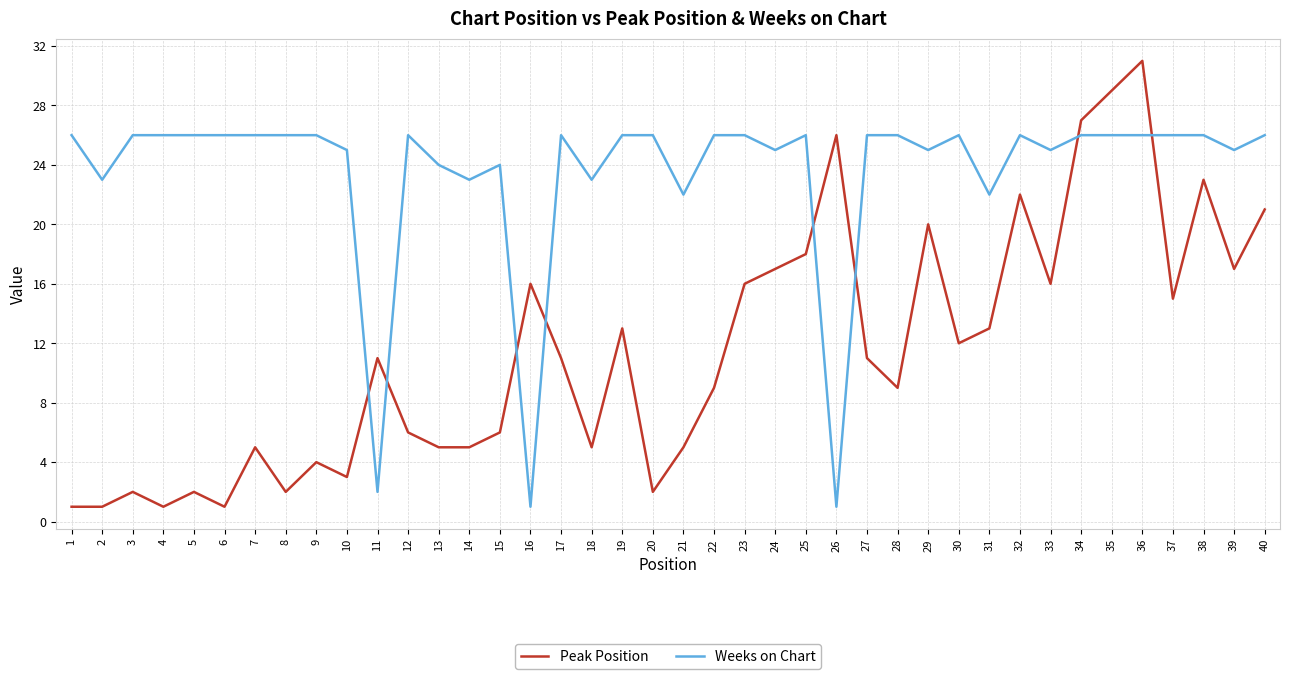

Which series has the widest spread of values?

Peak Position